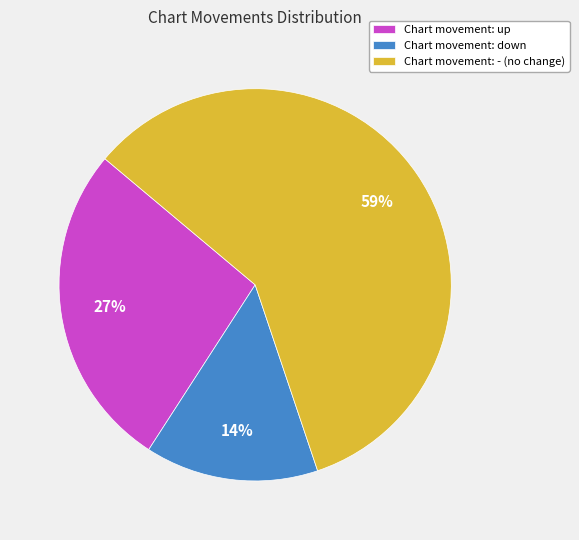

To the nearest percent, what percentage of the pie is Chart movement: down?

14%